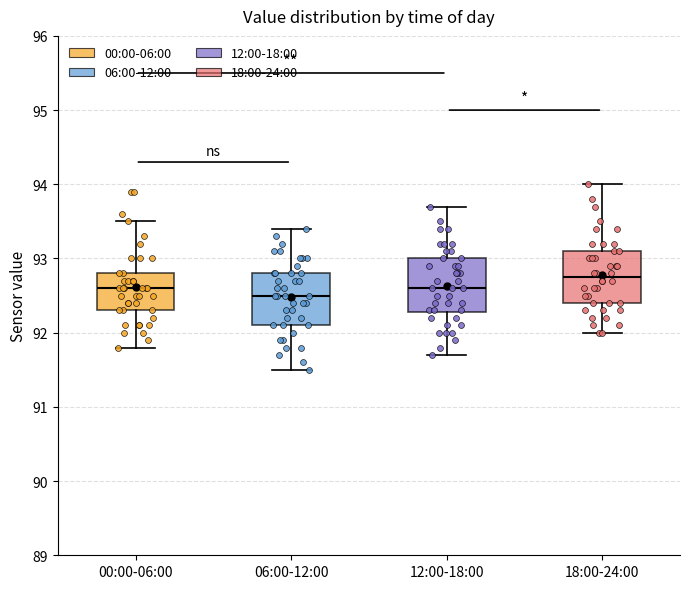

Where does the lower whisker of the box for 00:00-06:00 end on the y-axis? The values are not printed on the chart, so give them approximately, as read against the axis.

91.8